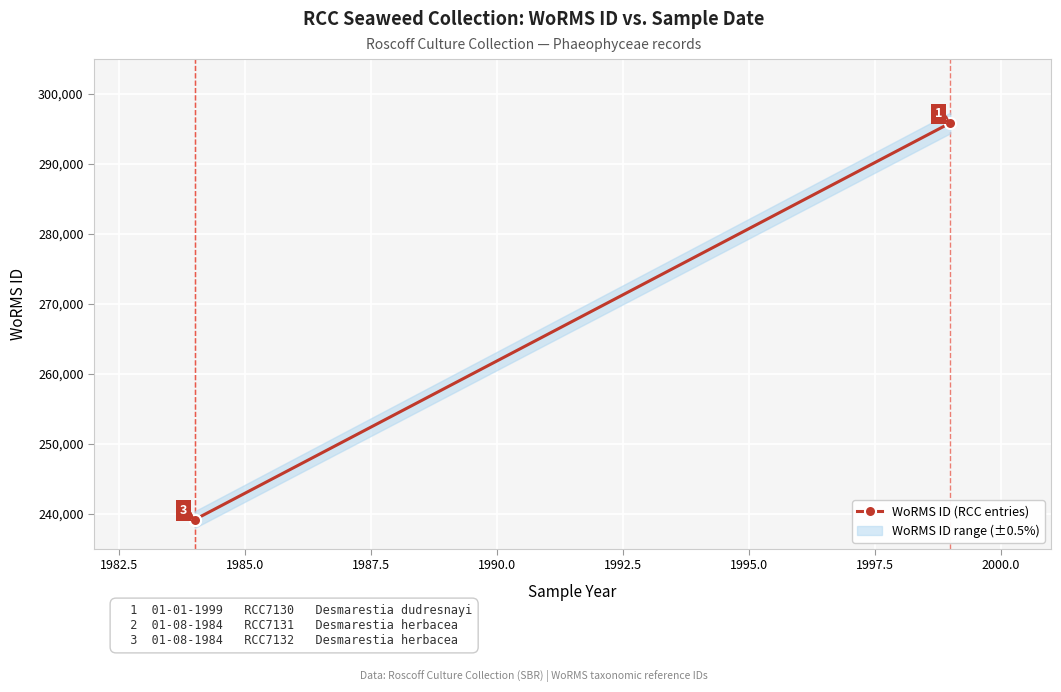

What is the average value?

258089